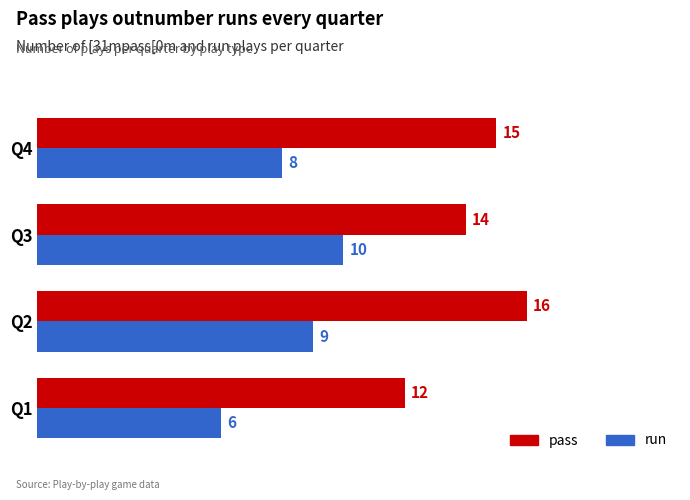

List the series in order of their overall mean, lowest first.

run, pass